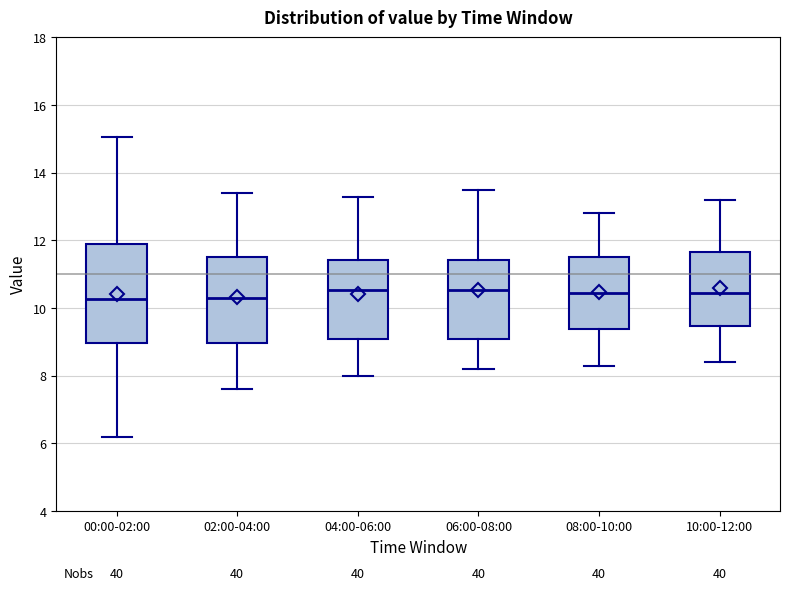

Reading left to right, transcribe this box plot: for each box, give where its median line is, the range the box spans, and where its two whiskers end, as read against the y-axis. The values are not printed on the chart, so give them approximately, as read against the axis.

00:00-02:00: median 10.2, box 9.0 to 11.8, whiskers 6.2 to 15.0
02:00-04:00: median 10.4, box 9.0 to 11.6, whiskers 7.6 to 13.4
04:00-06:00: median 10.6, box 9.0 to 11.4, whiskers 8.0 to 13.4
06:00-08:00: median 10.6, box 9.2 to 11.4, whiskers 8.2 to 13.6
08:00-10:00: median 10.4, box 9.4 to 11.6, whiskers 8.4 to 12.8
10:00-12:00: median 10.4, box 9.4 to 11.6, whiskers 8.4 to 13.2